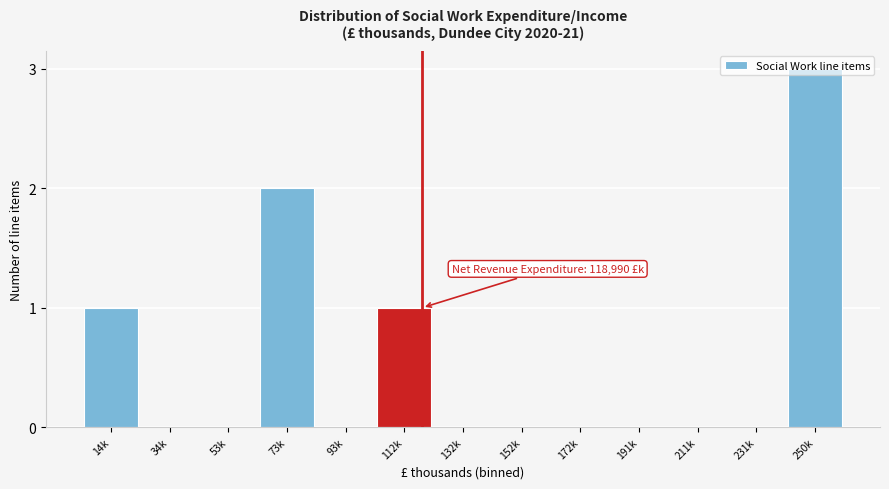

At which category does the chart reach its peak across all series?

250k